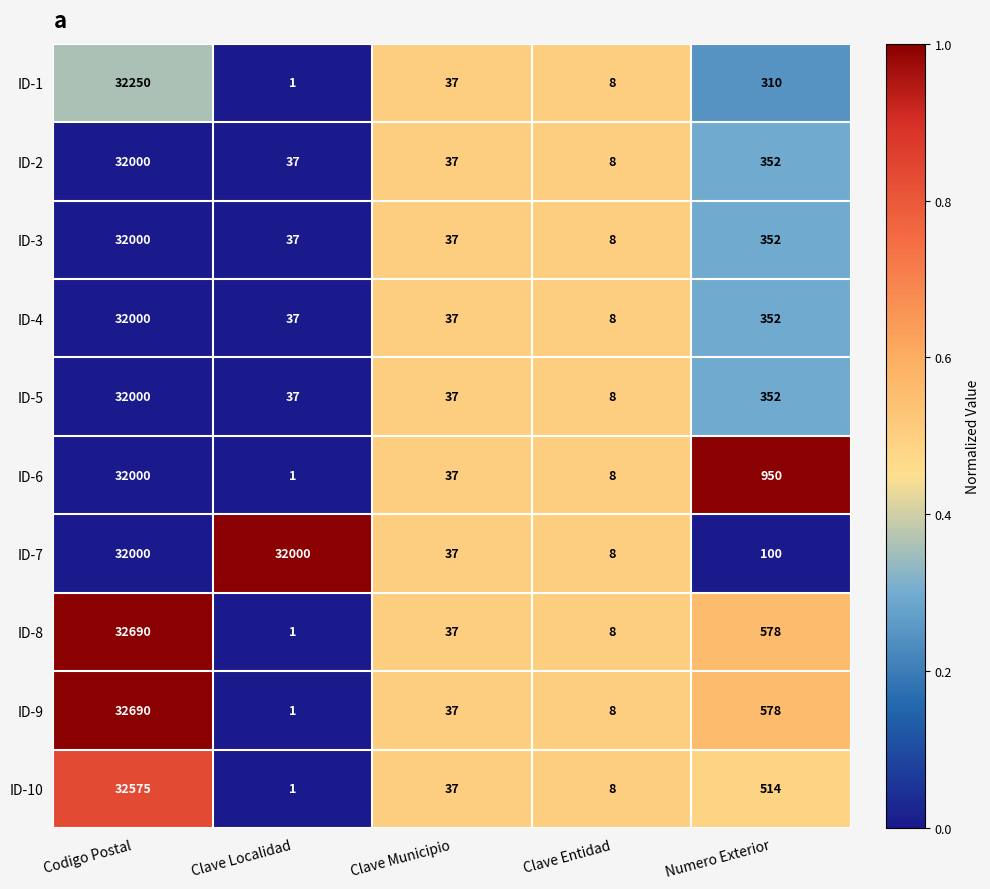

Which series has the largest total across all categories?

ID-7